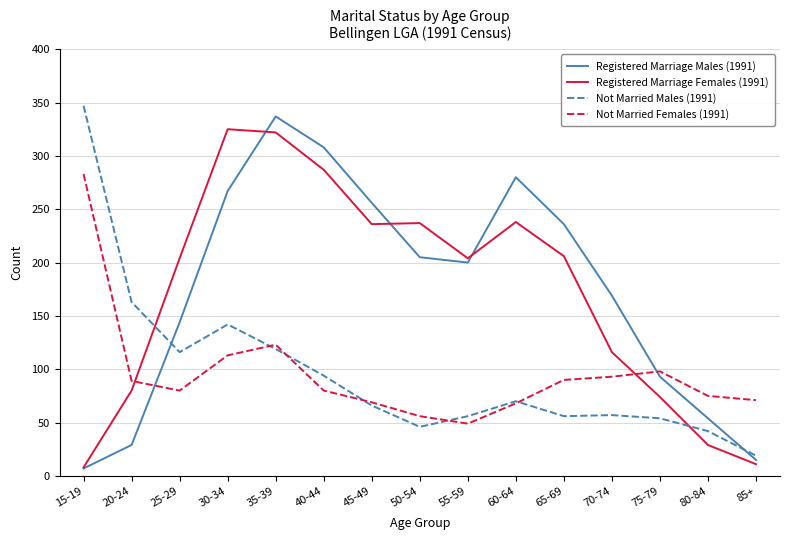

What is the sum of the Registered Marriage Females (1991) values at 70-74 and 85+?

127